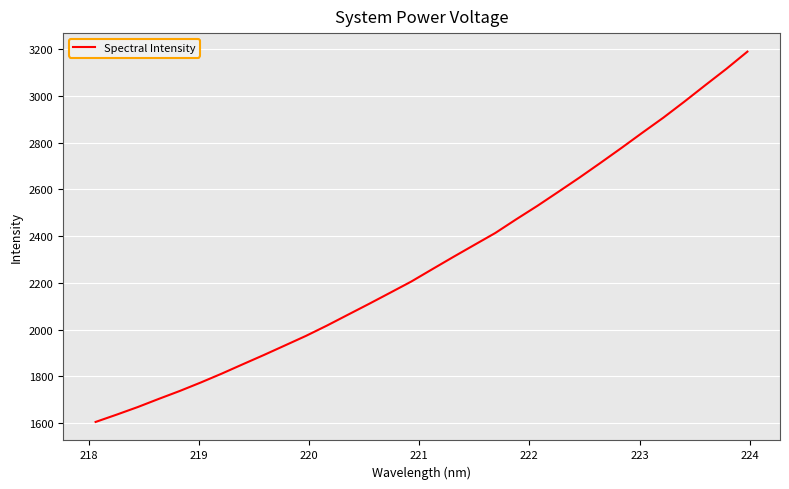

What is the sum of all values?

73304.8